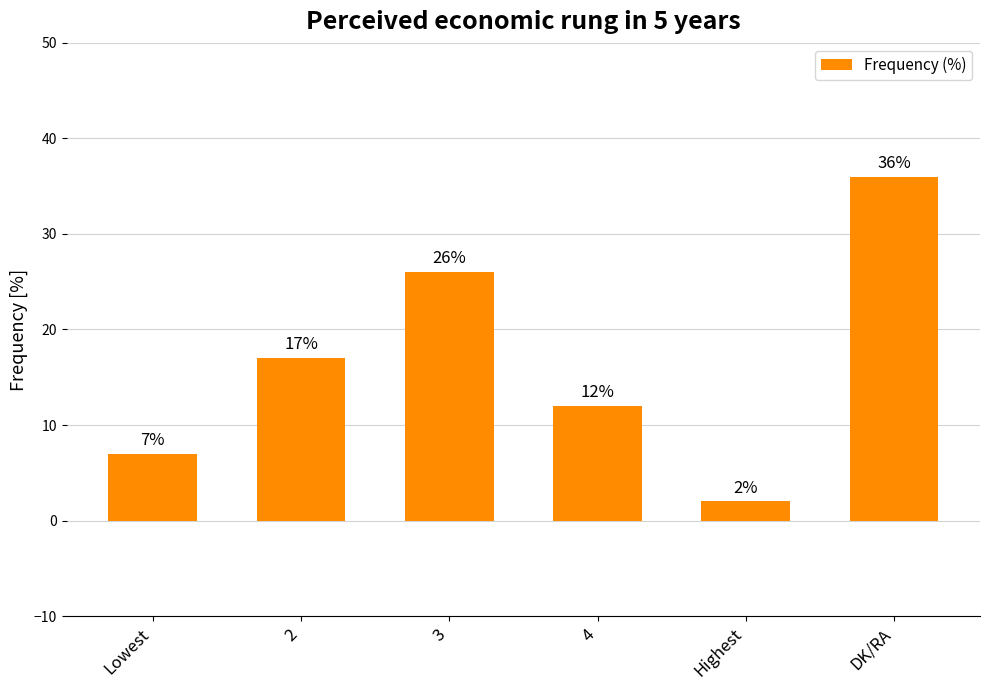

Rank the categories by value from highest to lowest.

DK/RA, 3, 2, 4, Lowest, Highest